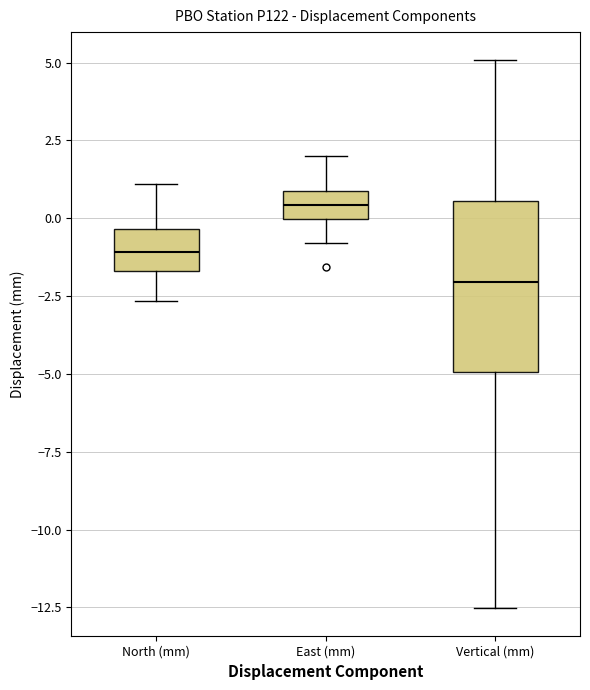

Reading left to right, transcribe this box plot: for each box, give where its median line is, the range the box spans, and where its two whiskers end, as read against the y-axis. The values are not printed on the chart, so give them approximately, as read against the axis.

North (mm): median -1.0, box -1.5 to -0.5, whiskers -2.5 to 1.0
East (mm): median 0.5, box 0.0 to 1.0, whiskers -1.0 to 2.0
Vertical (mm): median -2.0, box -5.0 to 0.5, whiskers -12.5 to 5.0